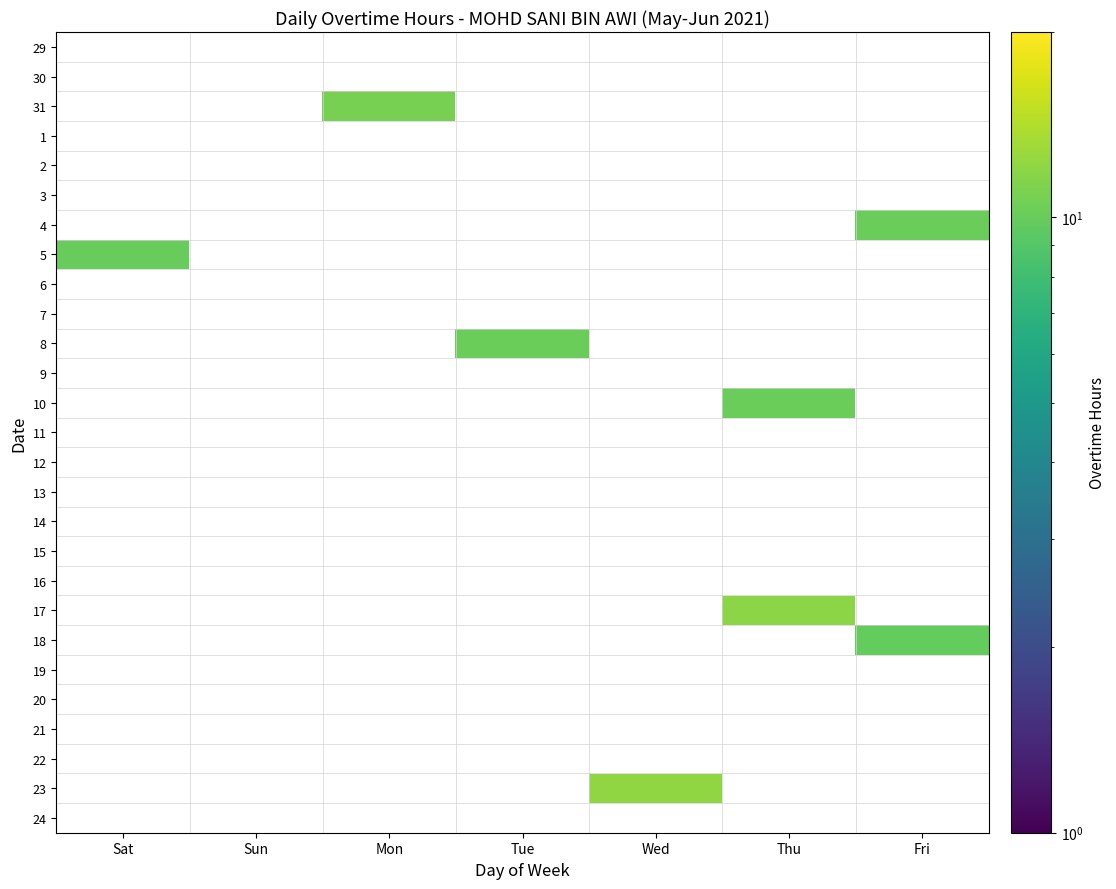

Count the number of categories in the chart.

7